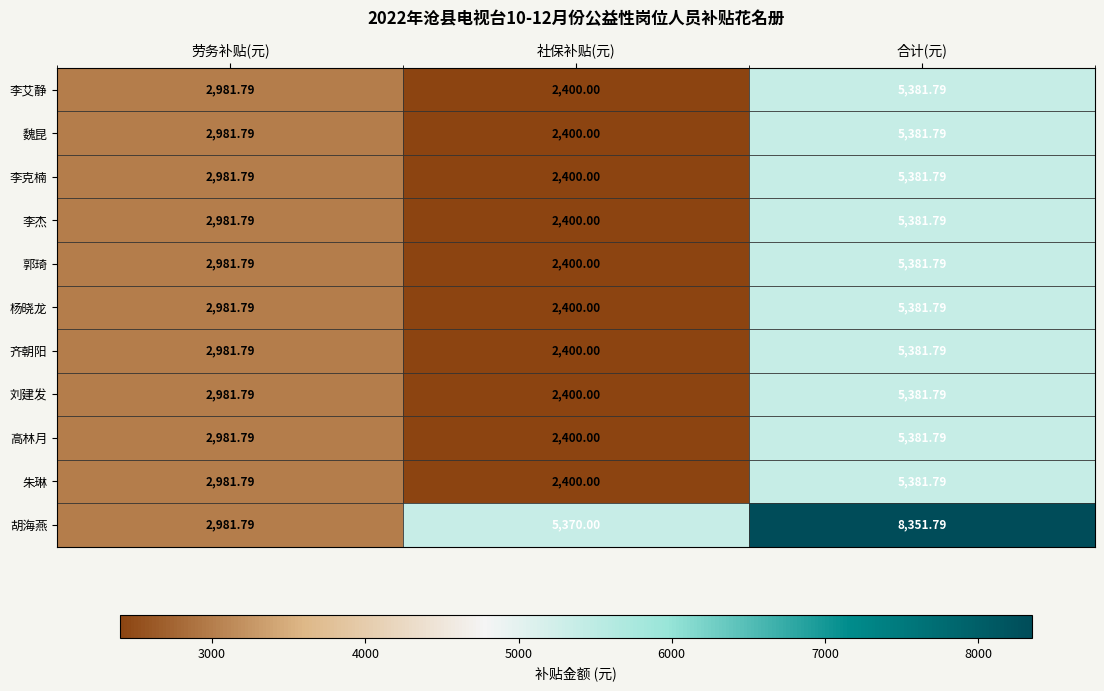

List the labels in order of 李克楠 value, smallest first.

社保补贴(元), 劳务补贴(元), 合计(元)